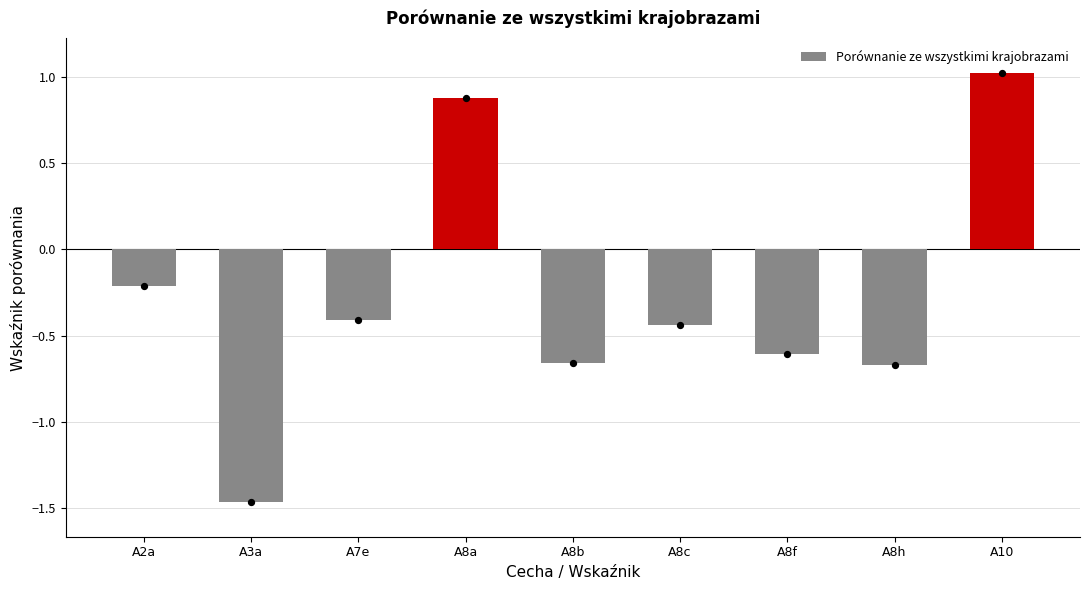

Which has a higher value, A2a or A10?

A10